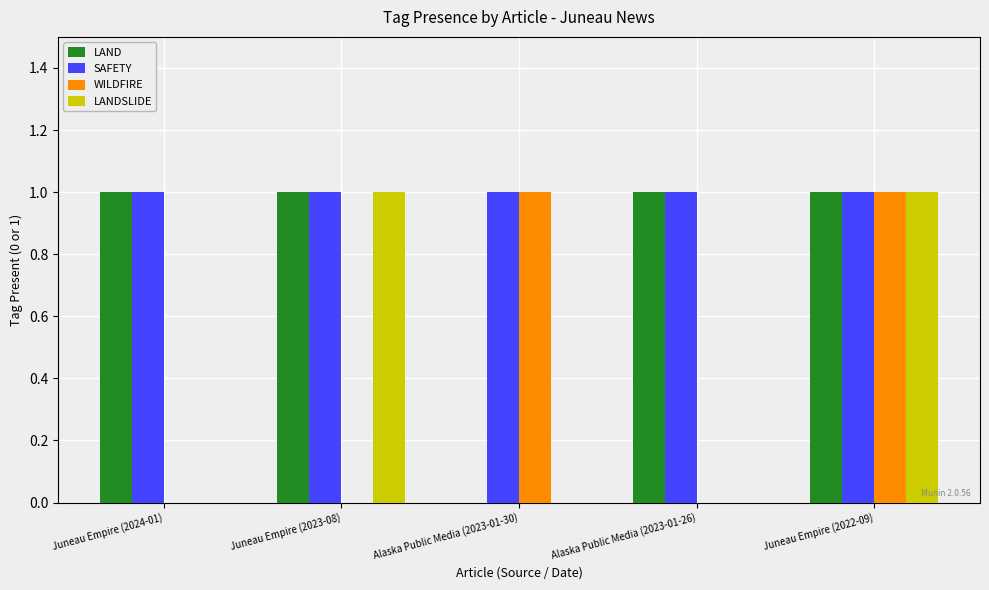

Which series has the largest total across all categories?

SAFETY